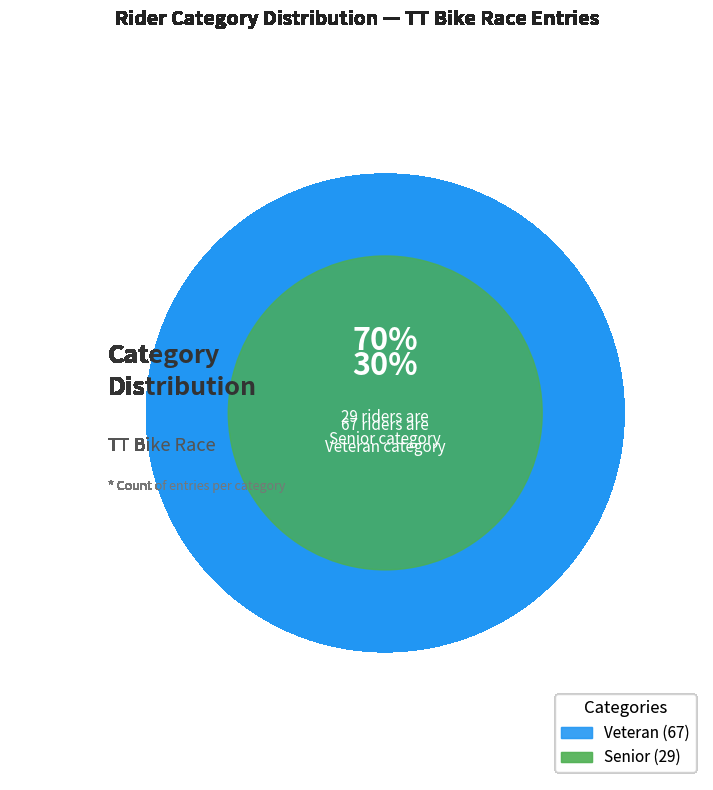

To the nearest percent, what is the difference between the largest and smallest slice percentages?

40%